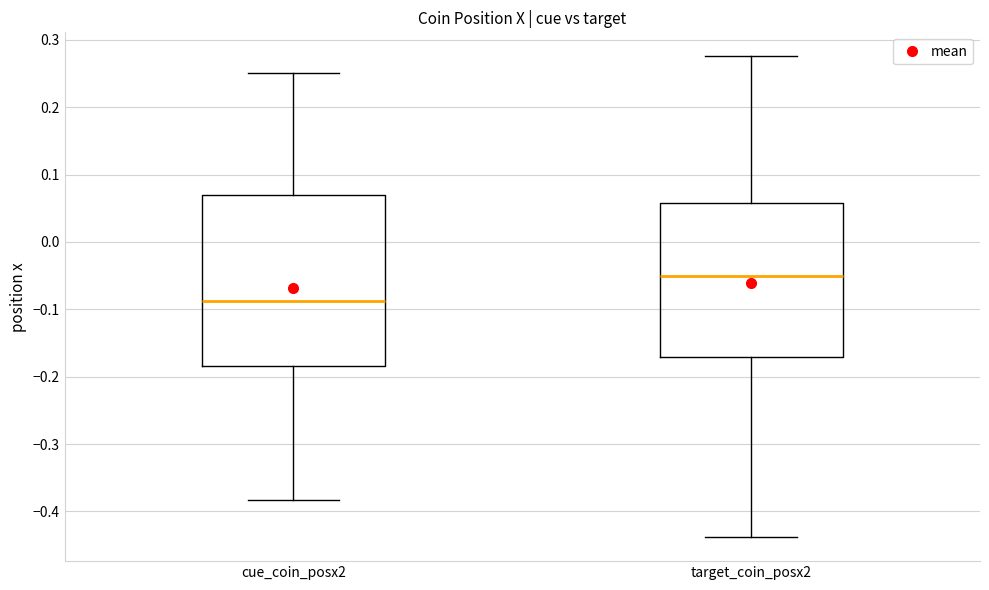

Reading left to right, read every box against the y-axis: the position of its median line, the range the box covers, and the ends of its whiskers. The values are not printed on the chart, so give them approximately, as read against the axis.

cue_coin_posx2: median -0.09, box -0.18 to 0.07, whiskers -0.38 to 0.25
target_coin_posx2: median -0.05, box -0.17 to 0.06, whiskers -0.44 to 0.28